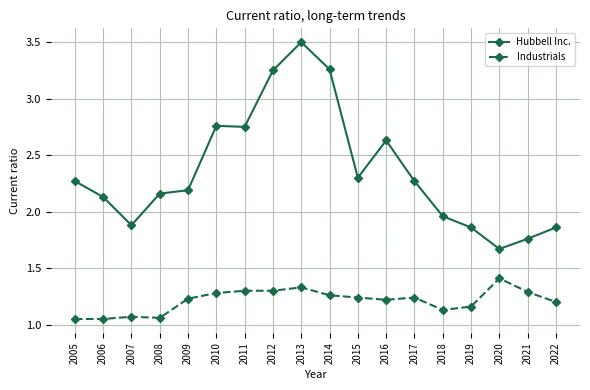

Which series has the largest range (max minus min)?

Hubbell Inc.